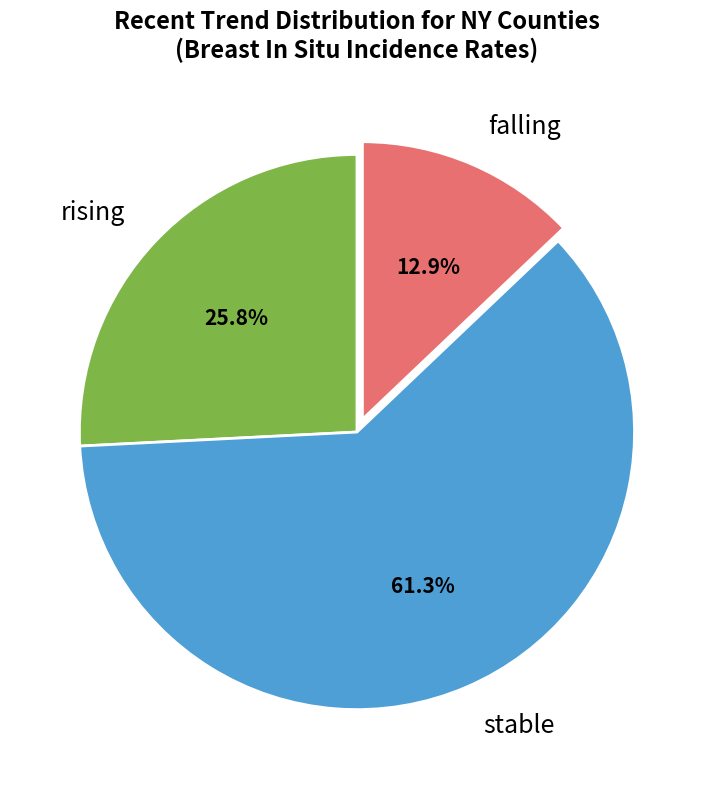

Rank the categories by value from highest to lowest.

stable, rising, falling